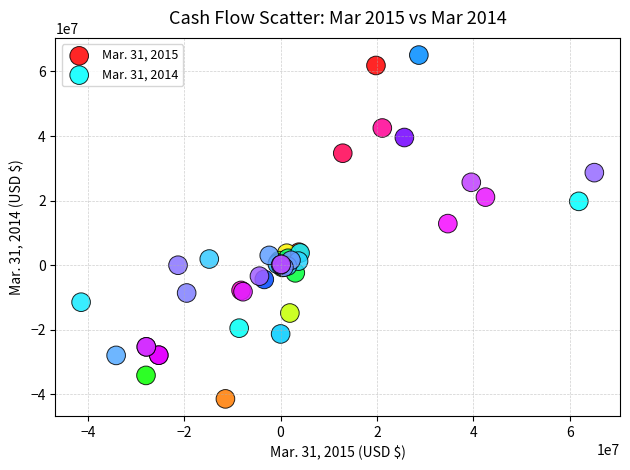

Which series has the largest Y range (max minus min)?

Mar. 31, 2015